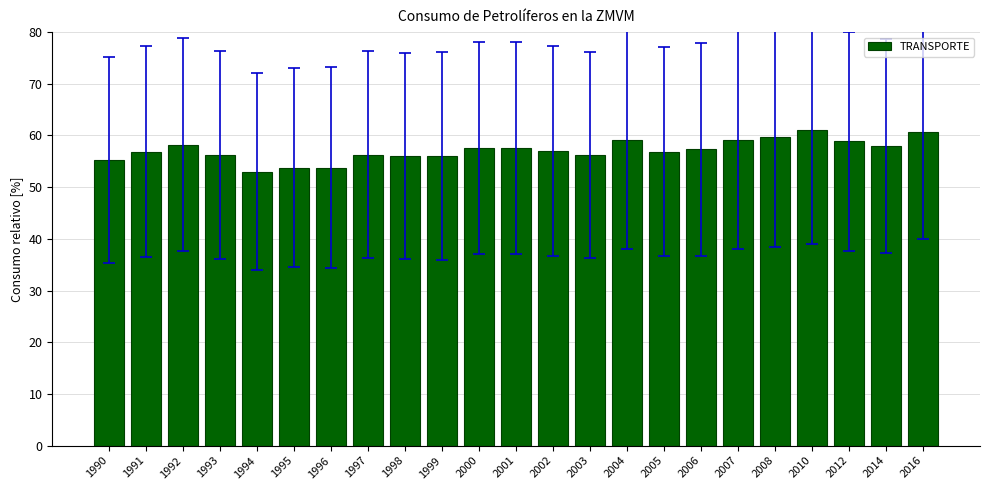

What is the sum of all values?

1314.6